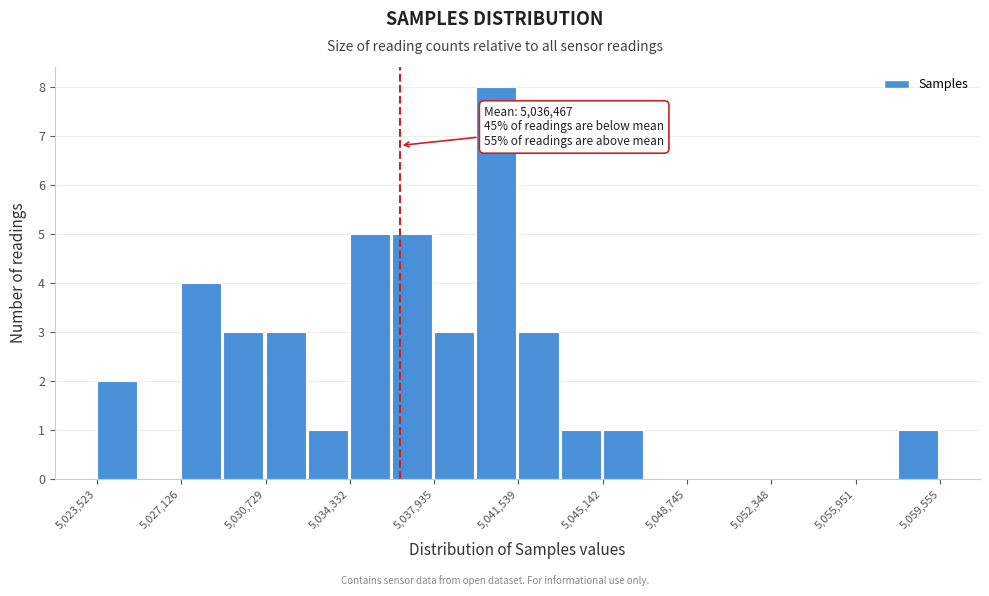

Read against the x-axis, roughly where is the centre of the tallest bar?

5040500